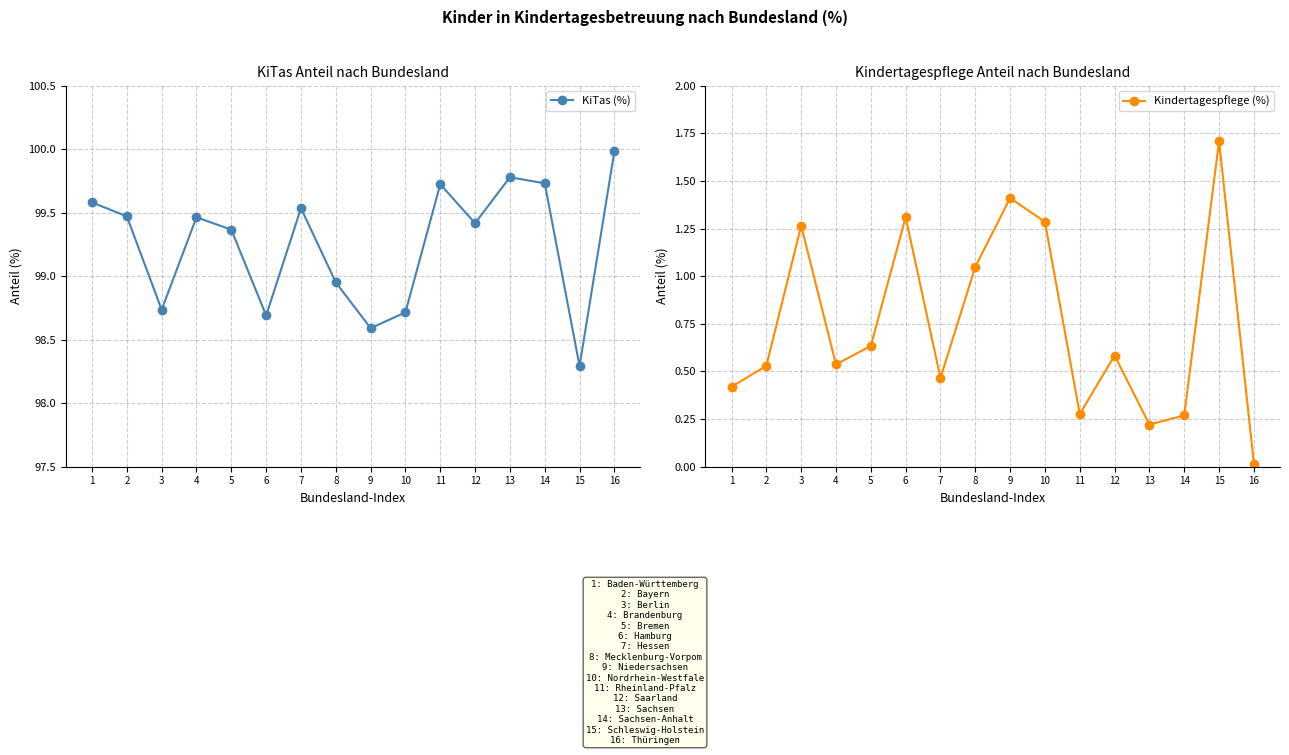

What is the difference between the Kindertagespflege (%) values at 15 and 1?

1.3